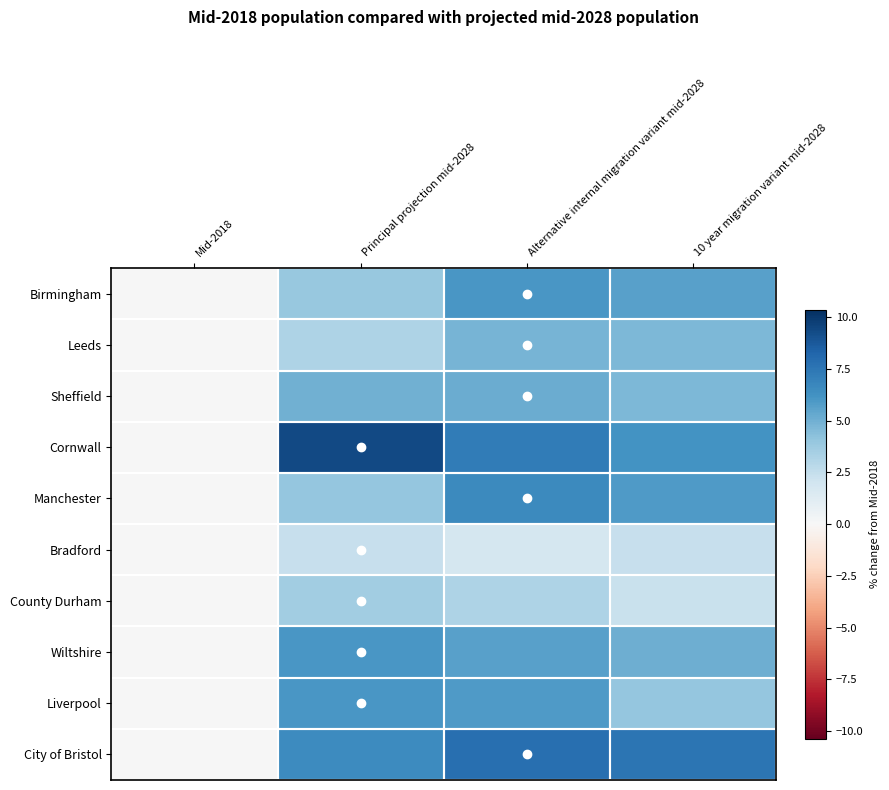

What is the total value across all series at 10 year migration variant mid-2028?

48.3